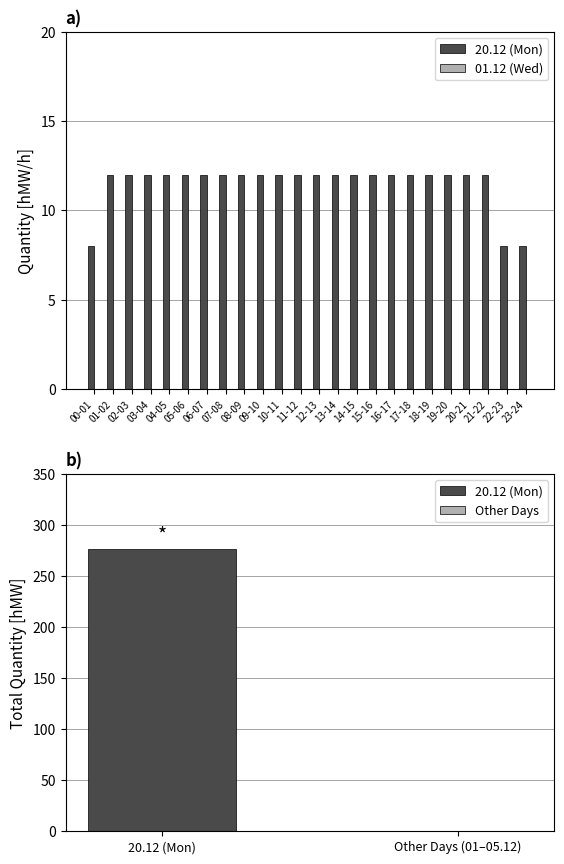

What is the label of the 5th bar from the right?

19-20